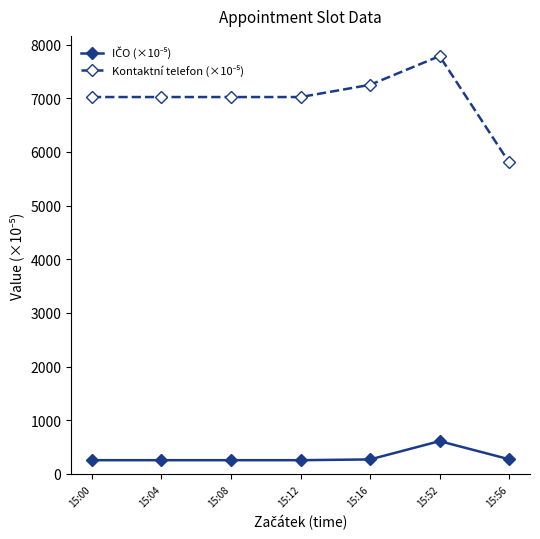

What is the difference between the highest and lowest values at 15:00?

6766.9